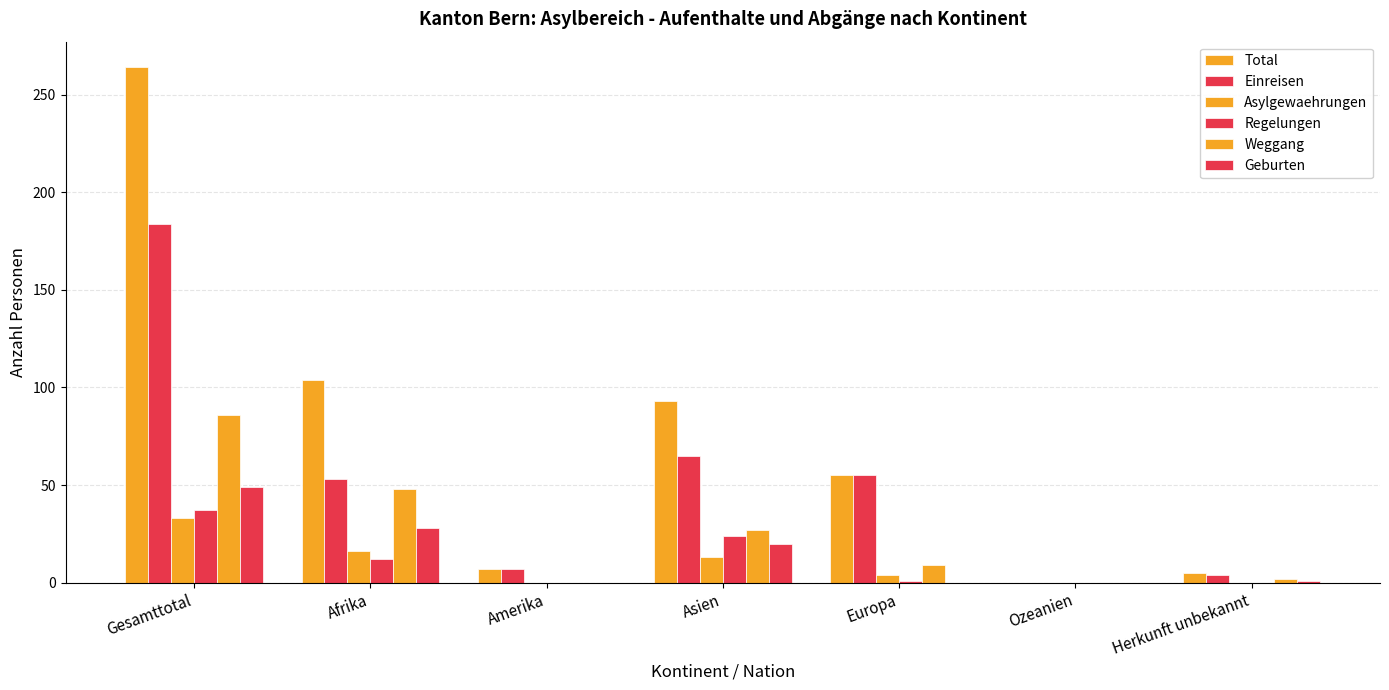

Which series has the largest total across all categories?

Total